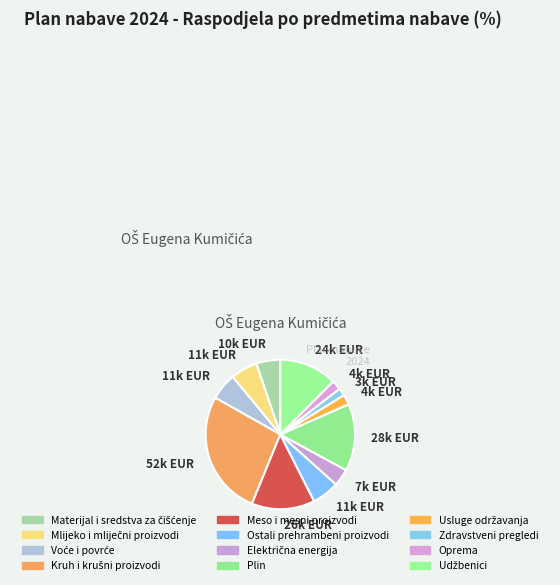

How many slices are in this pie chart?

12